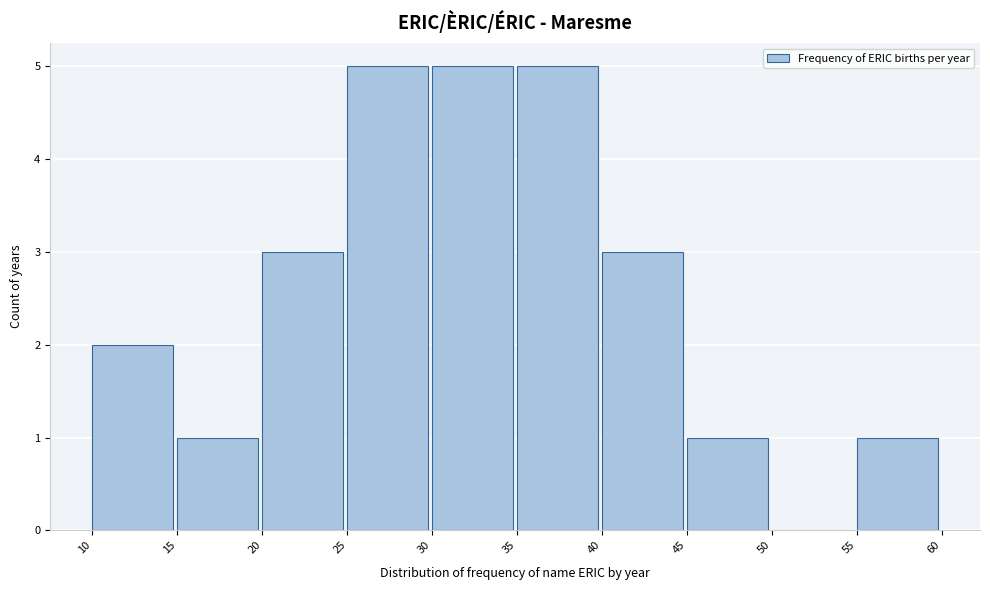

What is the height of the bar covering 20 to 25 on the x-axis? The values are not printed on the chart, so give them approximately, as read against the axis.

3